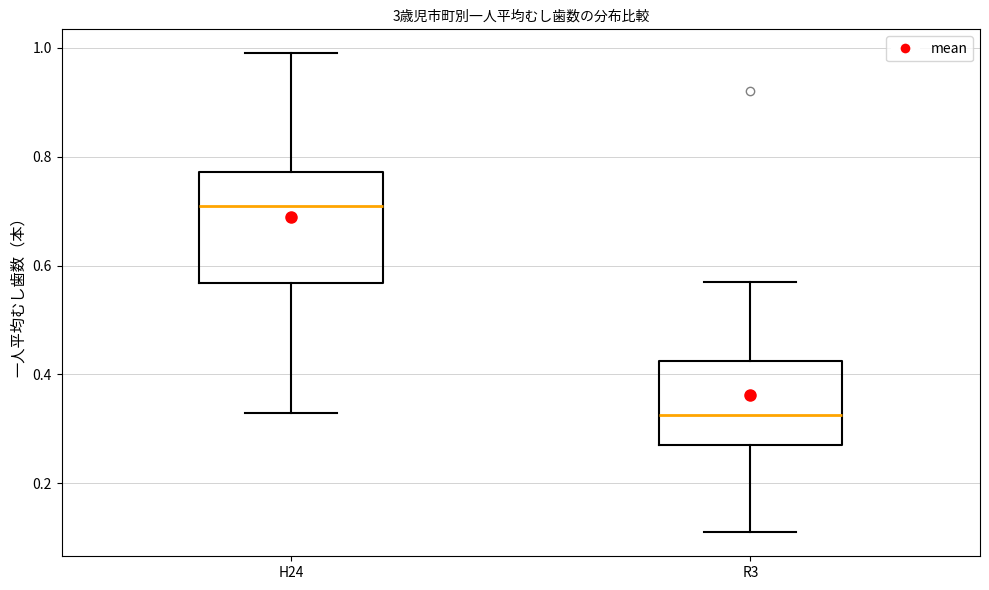

Which box has the lowest median line?

R3